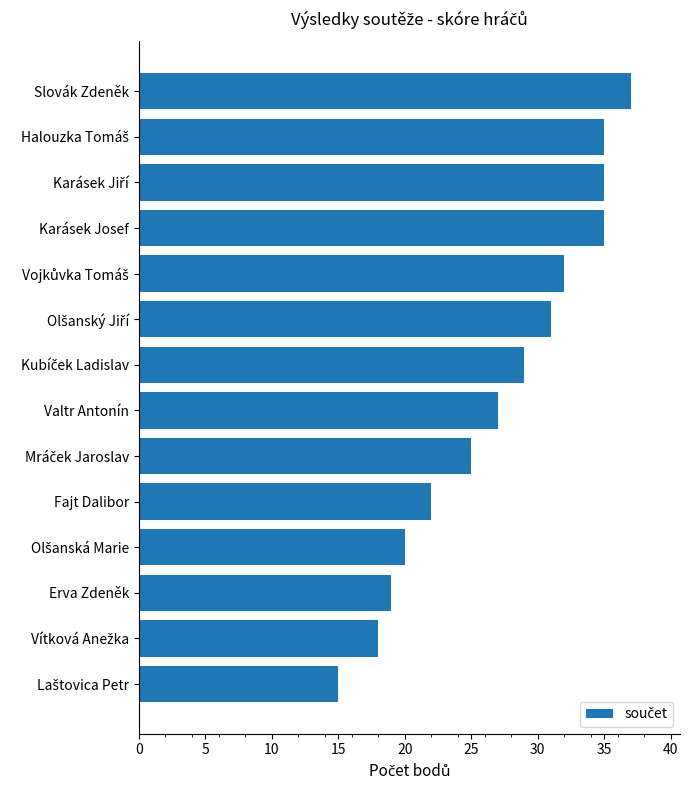

What is the maximum value shown in the chart?

37